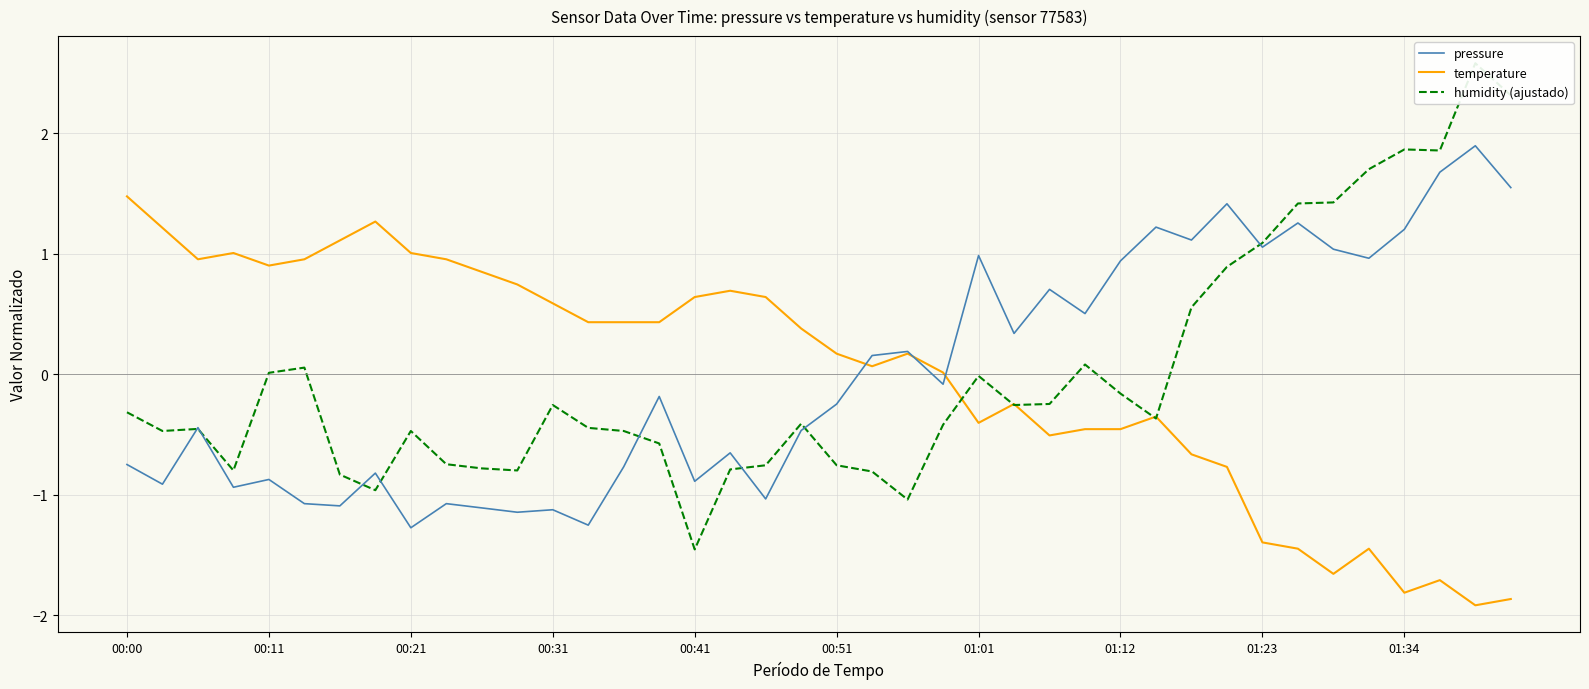

What are all the series names shown in the legend?

pressure, temperature, humidity (ajustado)